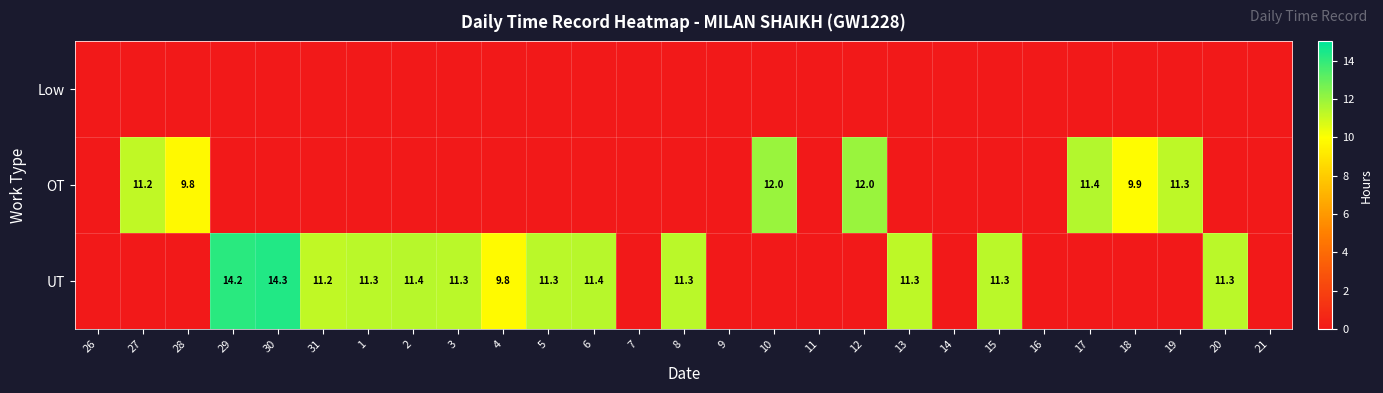

The value of UT at 29 is 14.2. True or false?

True